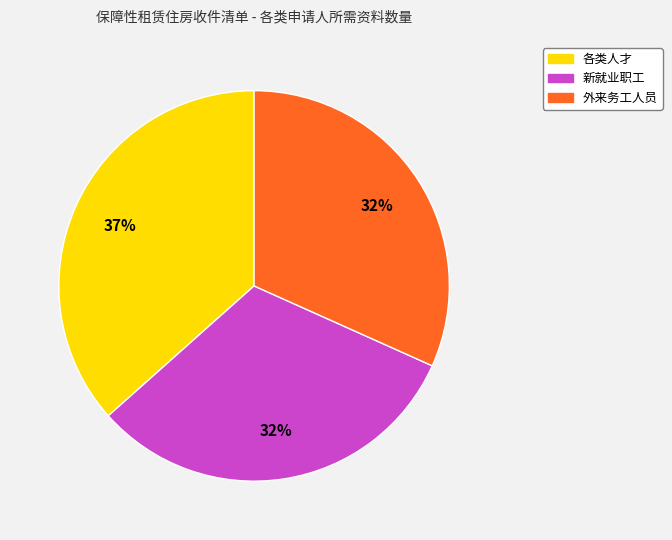

How many segments does this pie chart have?

3